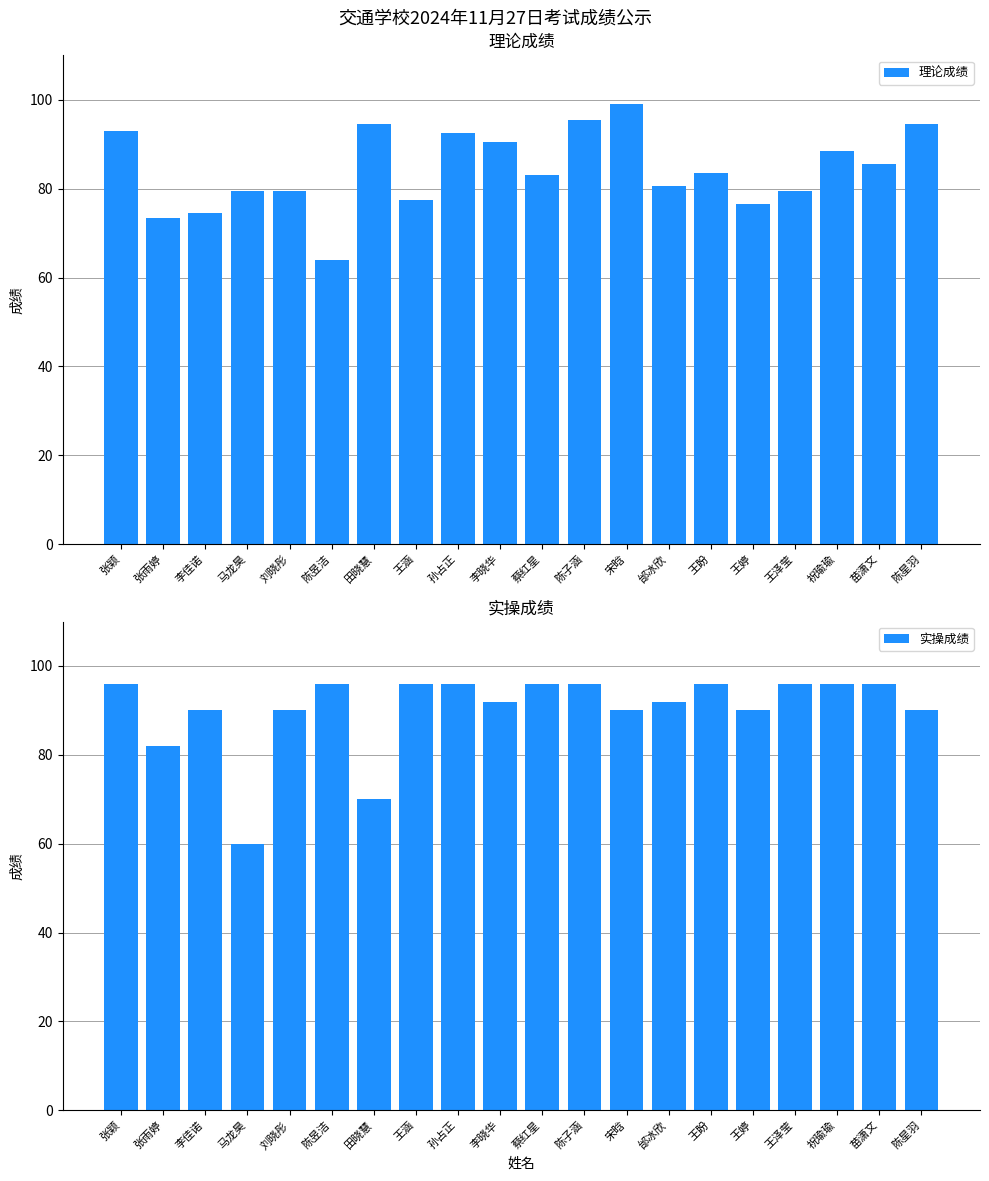

What is the label of the 8th bar from the right?

宋晗